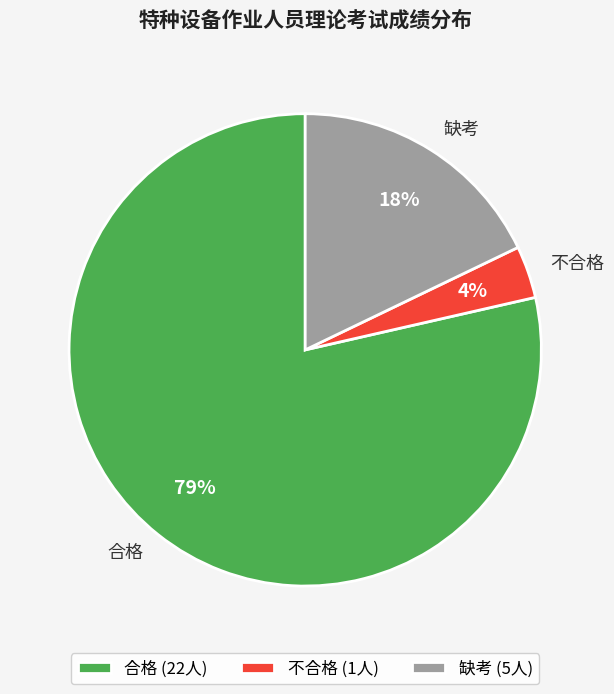

True or false: 合格 accounts for 85% of the total.

False